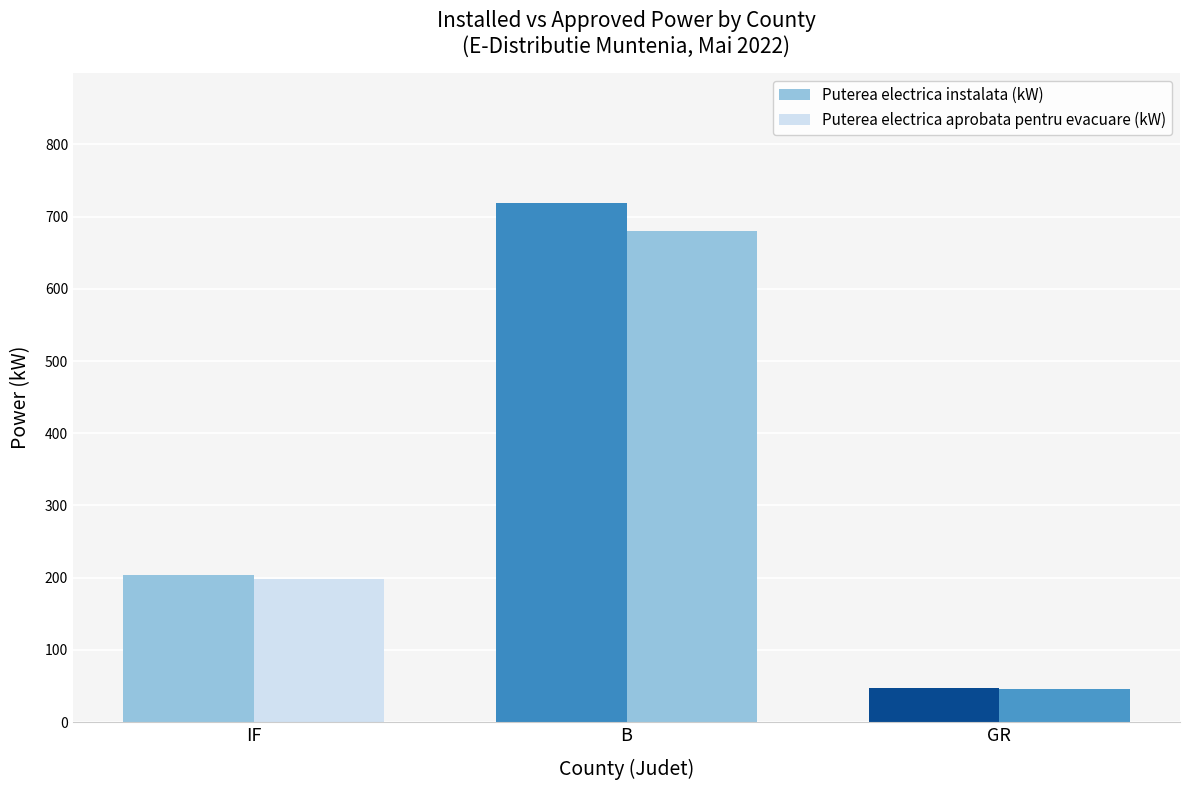

Rank the series by their maximum value, from highest to lowest.

Puterea electrica instalata (kW), Puterea electrica aprobata pentru evacuare (kW)